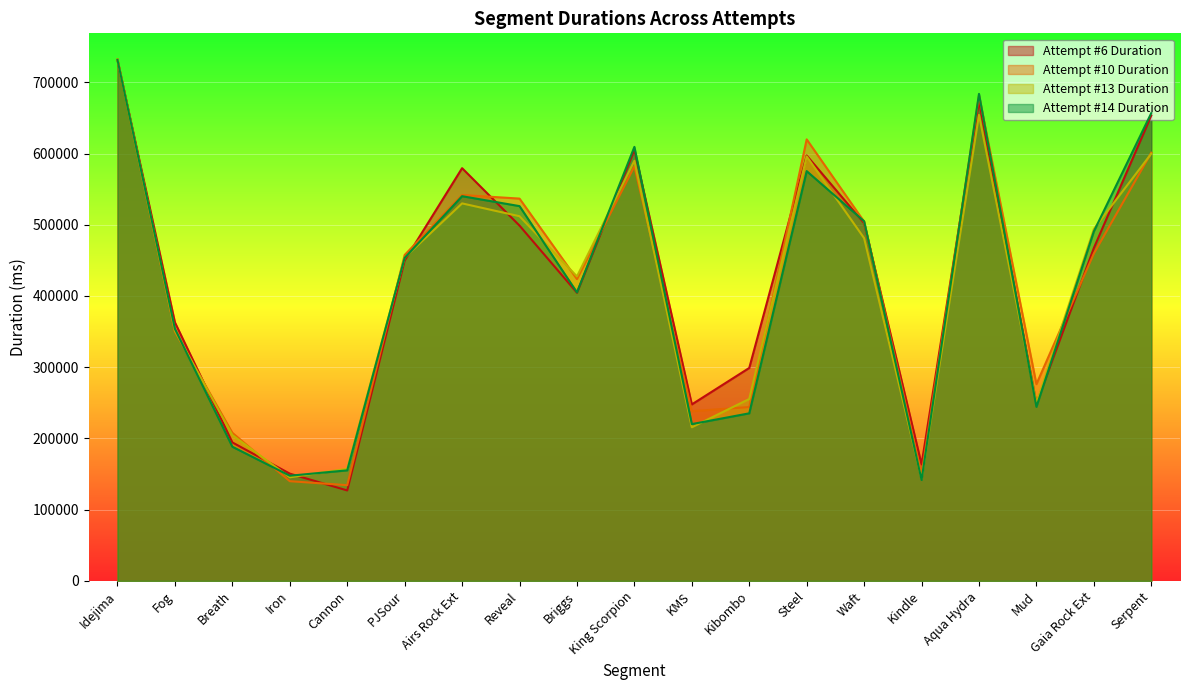

Reading right to left, extract all data points from this chart.

Attempt #6 Duration: Serpent=653434	Gaia Rock Ext=467339	Mud=249091	Aqua Hydra=674162	Kindle=163670	Waft=502243	Steel=597252	Kibombo=298990	KMS=247783	King Scorpion=605253	Briggs=404571	Reveal=498822	Airs Rock Ext=579480	PJSour=449881	Cannon=127000	Iron=150602	Breath=194430	Fog=362960	Idejima=730988
Attempt #10 Duration: Serpent=601226	Gaia Rock Ext=459622	Mud=276232	Aqua Hydra=681531	Kindle=149019	Waft=504440	Steel=619909	Kibombo=244112	KMS=238262	King Scorpion=582095	Briggs=423729	Reveal=536758	Airs Rock Ext=541813	PJSour=457596	Cannon=134416	Iron=139995	Breath=207883	Fog=349777	Idejima=732173
Attempt #13 Duration: Serpent=599805	Gaia Rock Ext=494008	Mud=249602	Aqua Hydra=654286	Kindle=143270	Waft=481180	Steel=596015	Kibombo=255431	KMS=215686	King Scorpion=589829	Briggs=427455	Reveal=512004	Airs Rock Ext=530023	PJSour=453963	Cannon=157344	Iron=145473	Breath=204651	Fog=351216	Idejima=731993
Attempt #14 Duration: Serpent=656818	Gaia Rock Ext=490650	Mud=244358	Aqua Hydra=683780	Kindle=141684	Waft=504986	Steel=575338	Kibombo=235290	KMS=220149	King Scorpion=609361	Briggs=405125	Reveal=526197	Airs Rock Ext=540130	PJSour=453583	Cannon=155216	Iron=147673	Breath=188358	Fog=353885	Idejima=731548